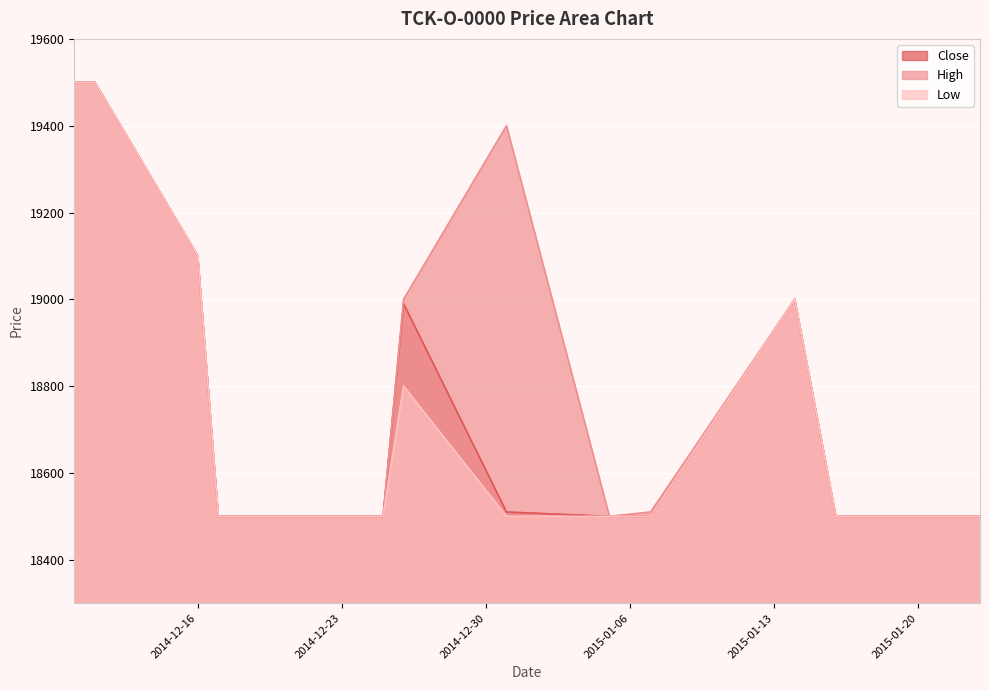

Does the chart display data point markers on the line(s)?

No